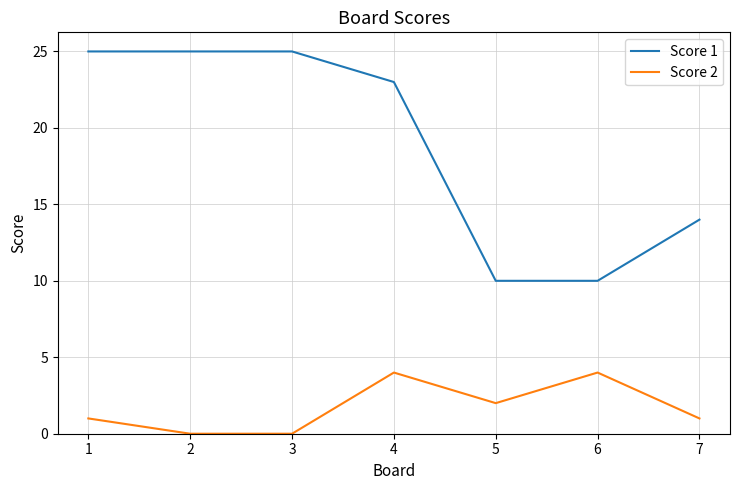

Count the Score 2 values in the range 0 to 4.

7